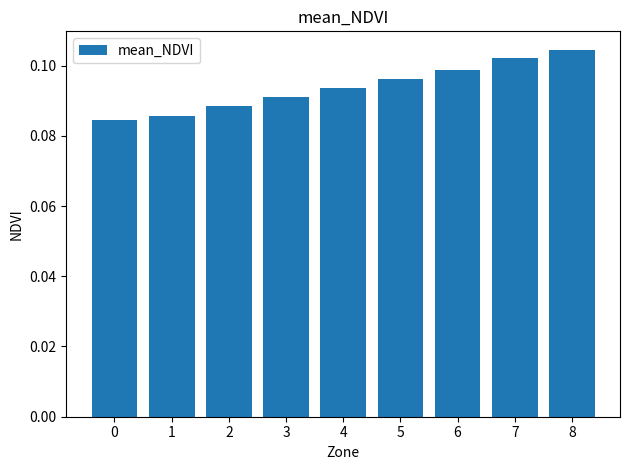

How many series are shown in this chart?

1